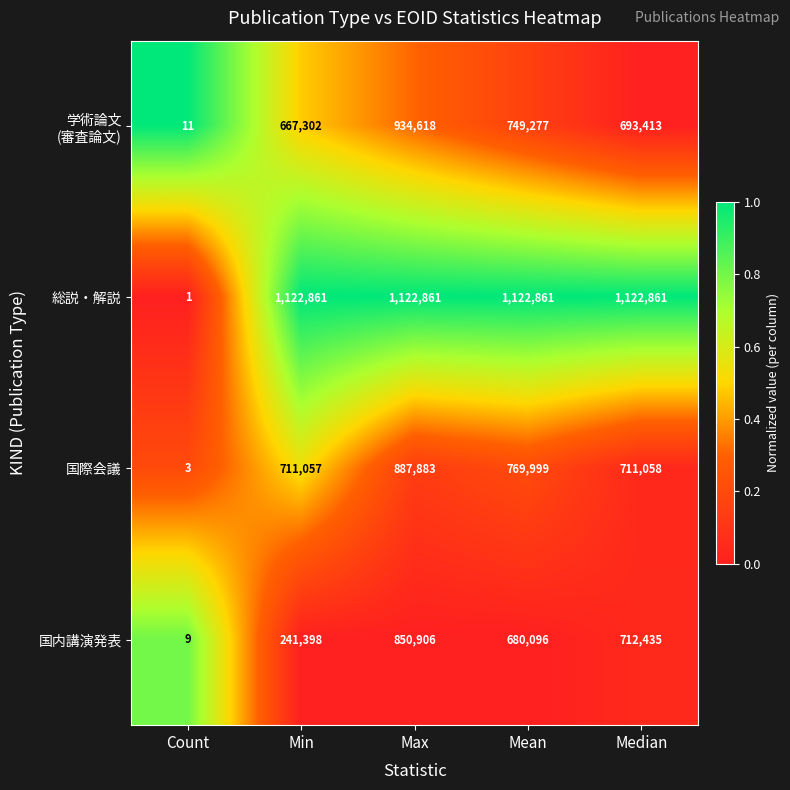

True or false: 国際会議 has a value of 1 at Count.

False